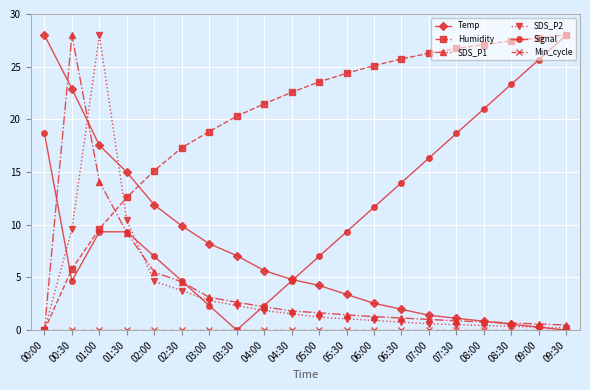

What is the sum of the SDS_P1 values at 04:30 and 03:00?

4.9